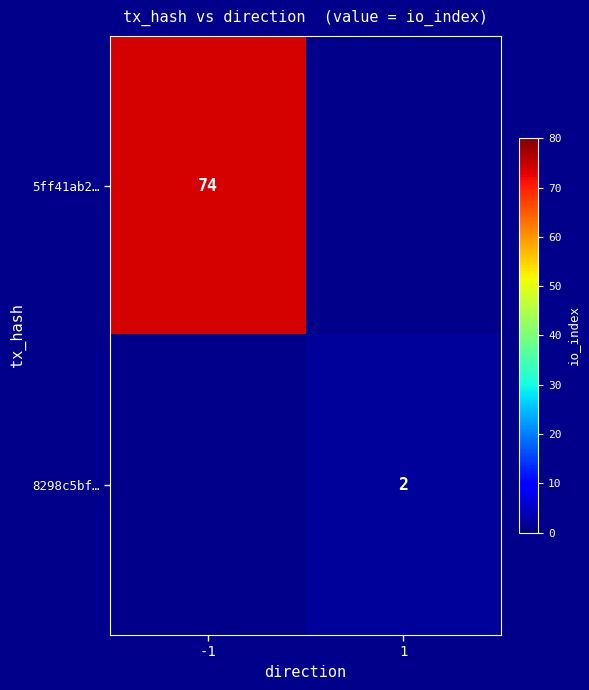

Between 1 and -1, which is larger?

-1